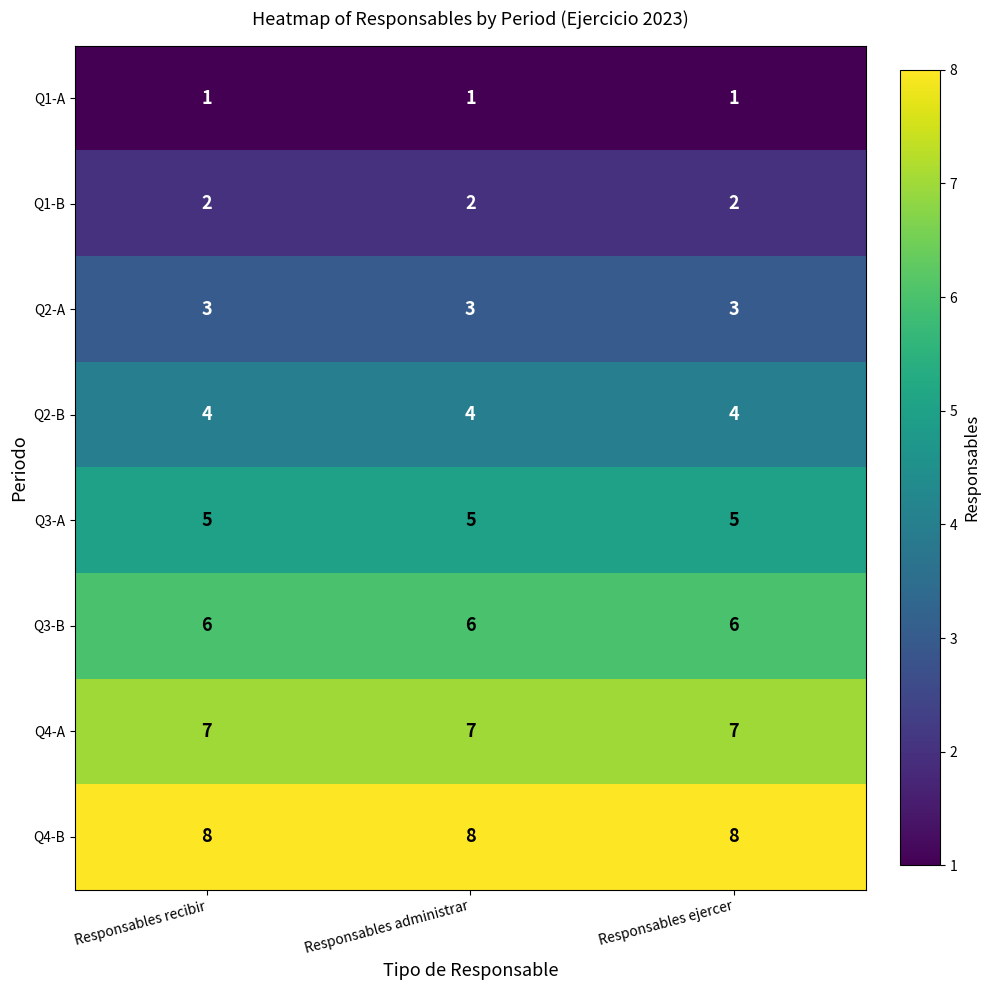

What is the maximum value shown in the chart?

8